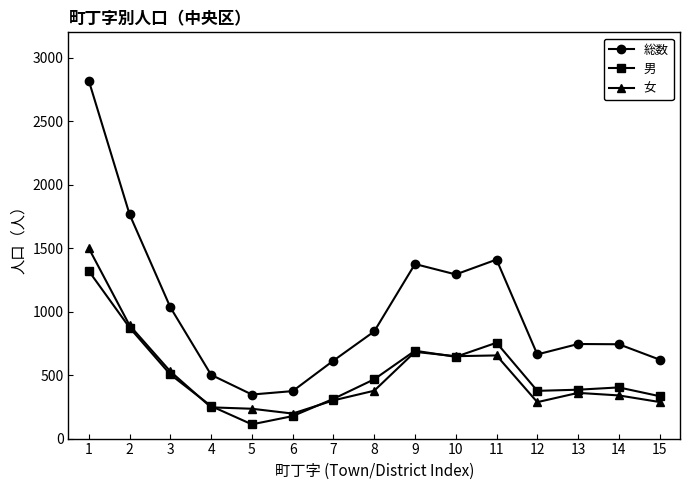

What is the total value across all series at 13?

1490